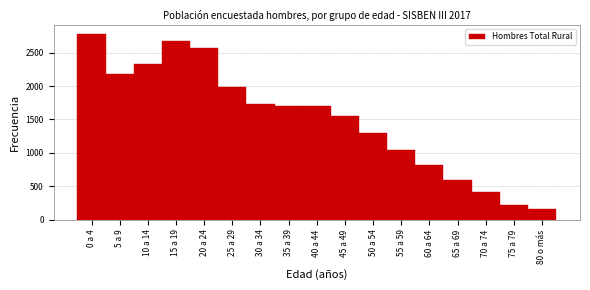

What is the change in value from 25 a 29 to 60 a 64?

-1174